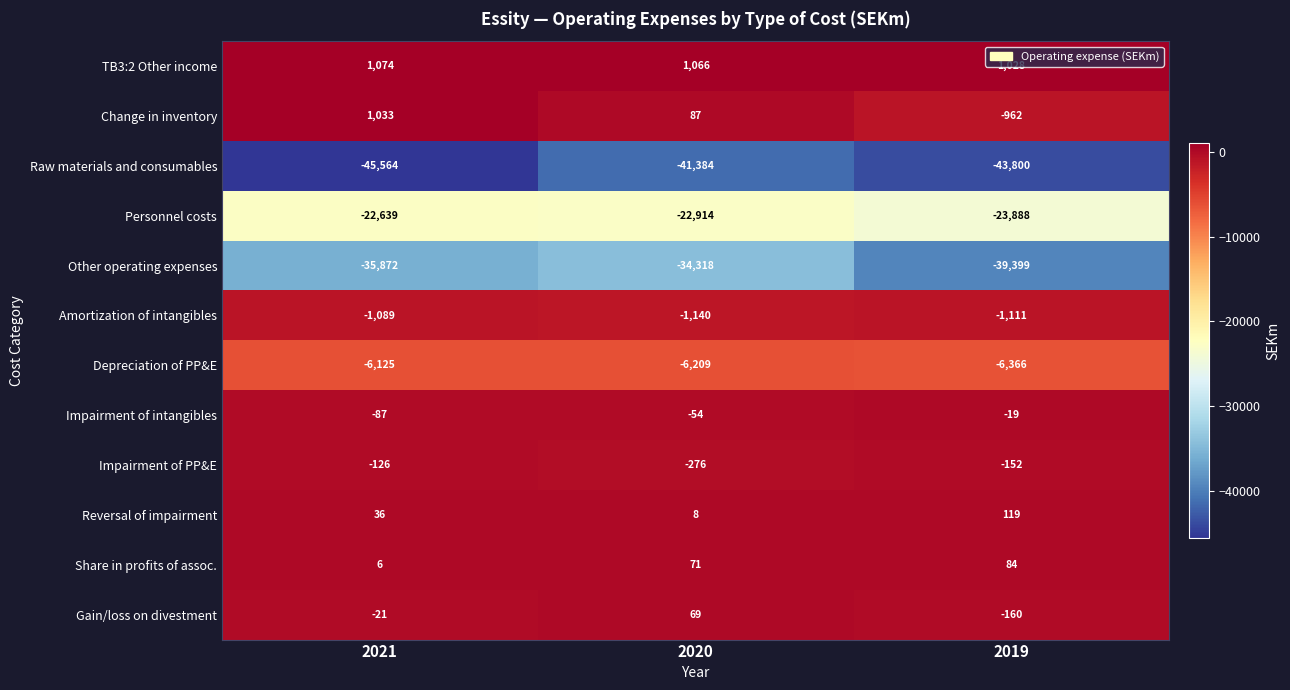

At which category is the sum across all series the highest?

2020